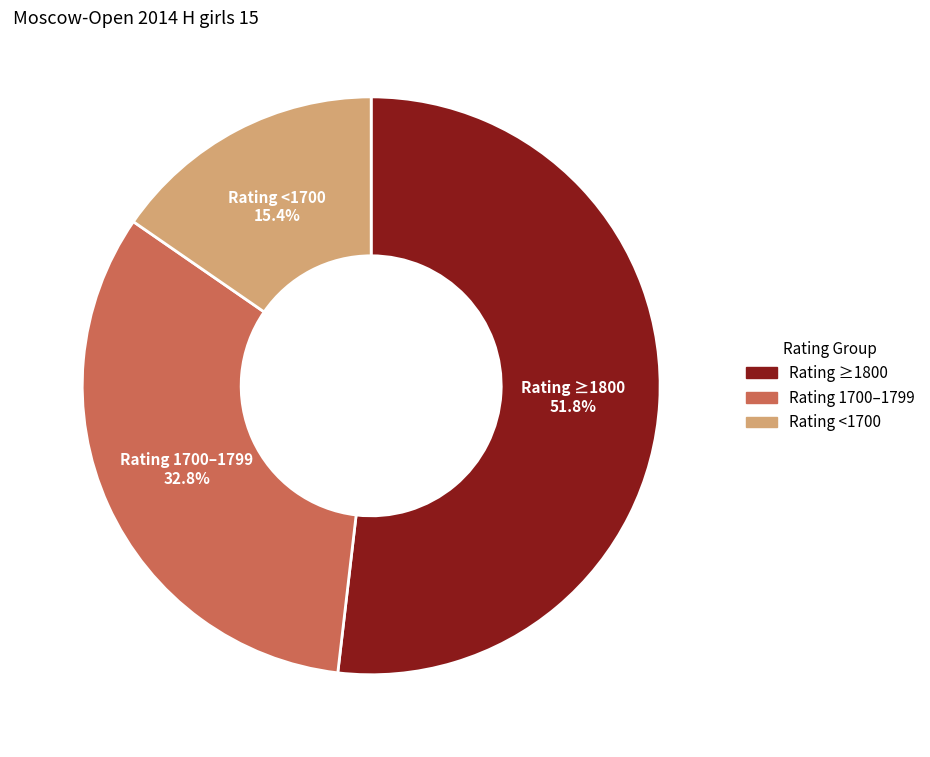

Is there any slice that represents more than half of the pie?

Yes